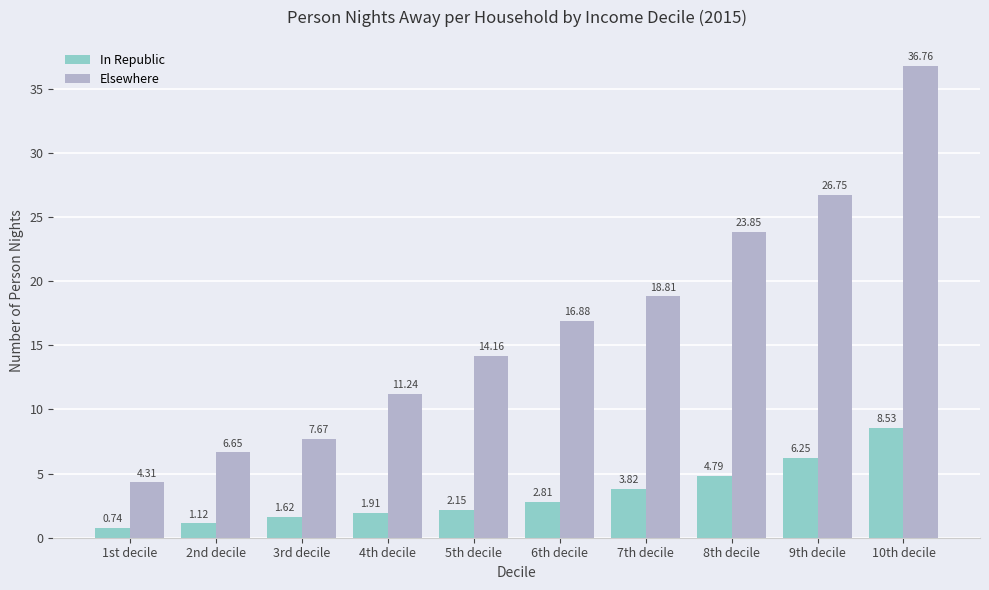

What is the difference between the maximum and second lowest values in the Elsewhere series?

30.1